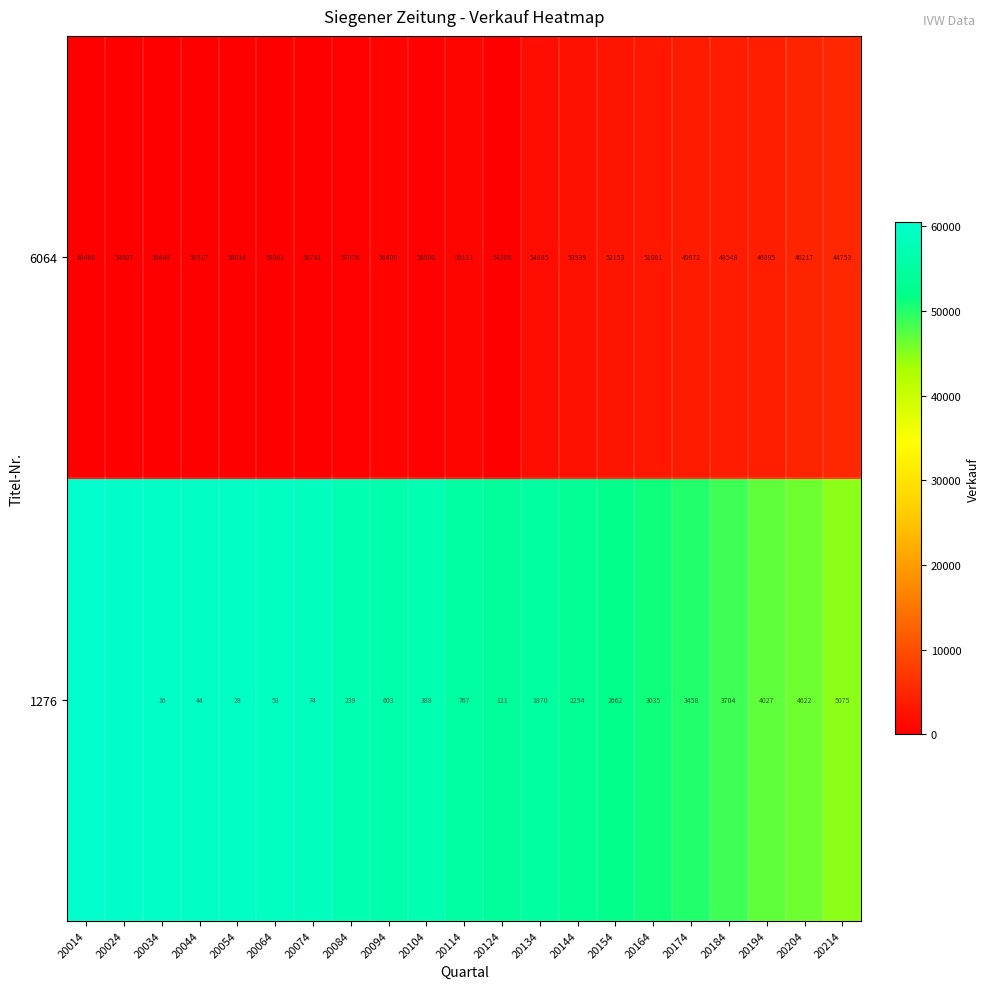

Read the 6064 value at 20184.

48548